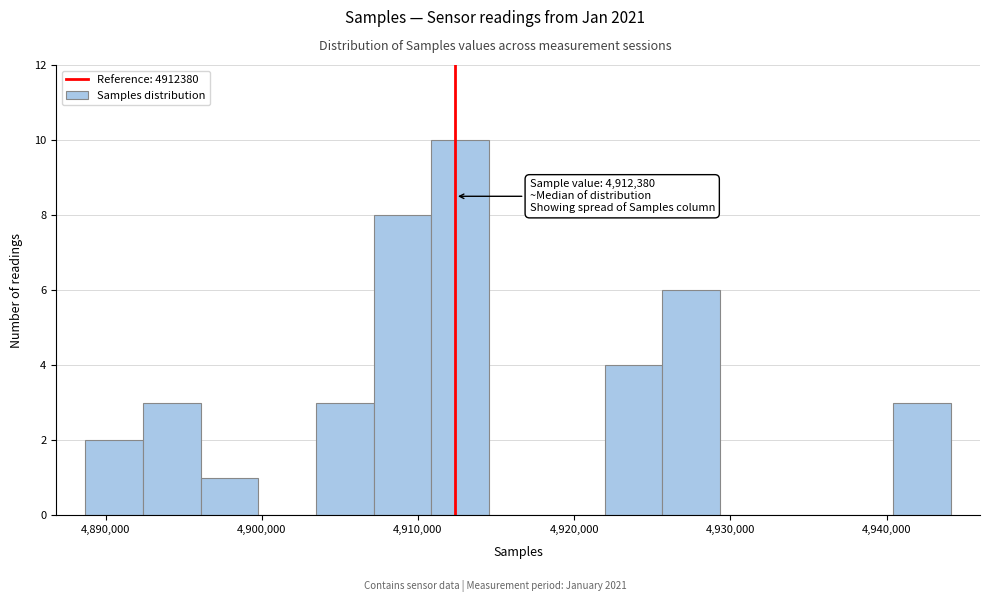

Around what value on the x-axis is the tallest bar? Give the approximate position of its centre, as read against the axis.

4913000